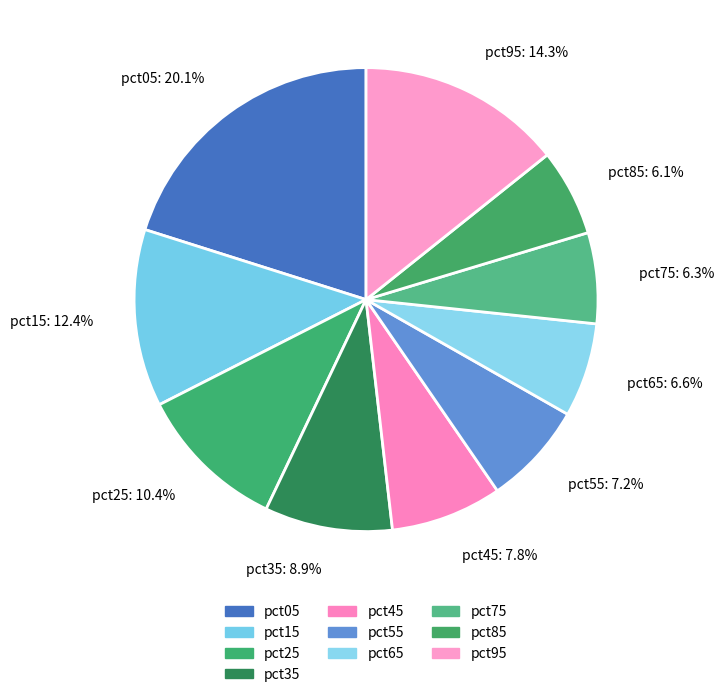

Which category has the biggest portion of the pie?

pct05